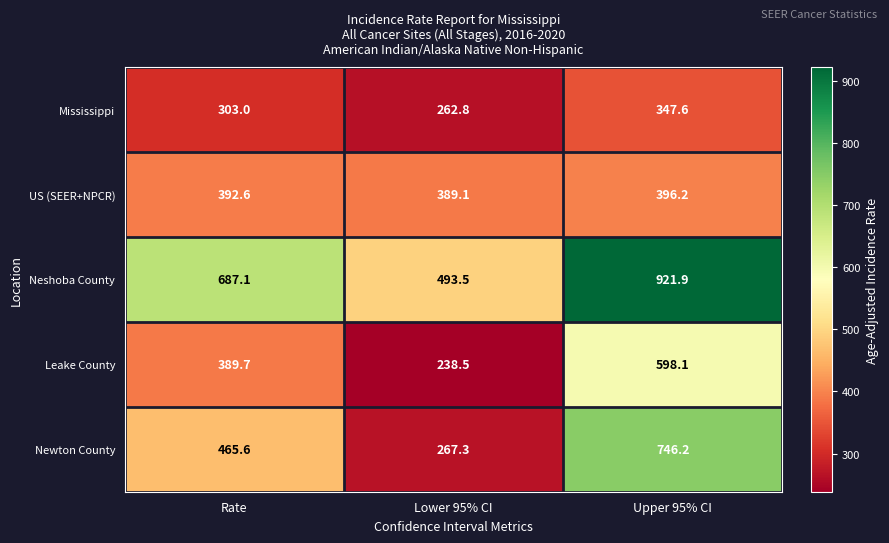

Read the Neshoba County value at Lower 95% CI.

493.5